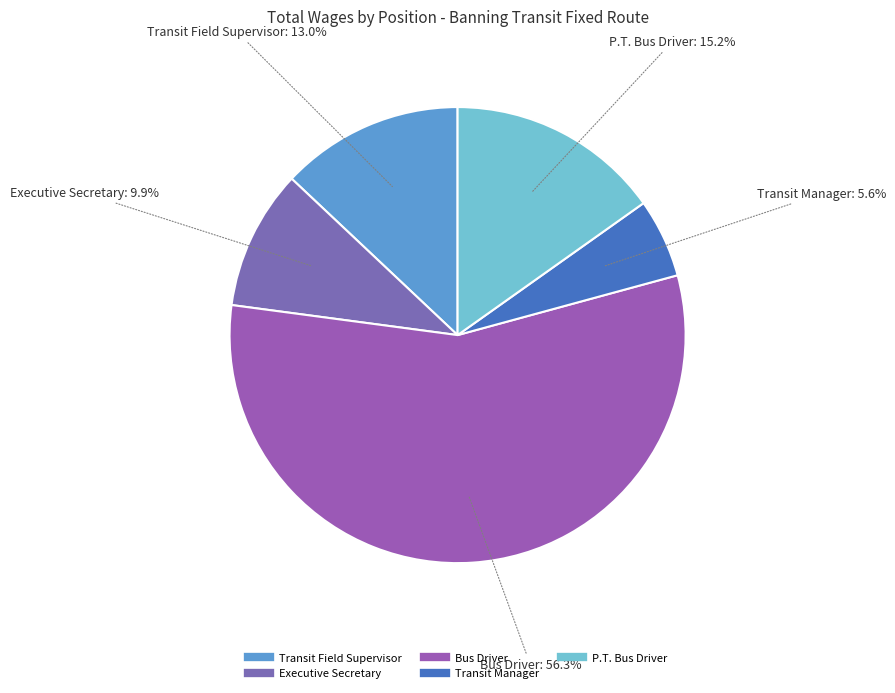

To the nearest percent, what is the difference between the Transit Field Supervisor and P.T. Bus Driver slice percentages?

2%